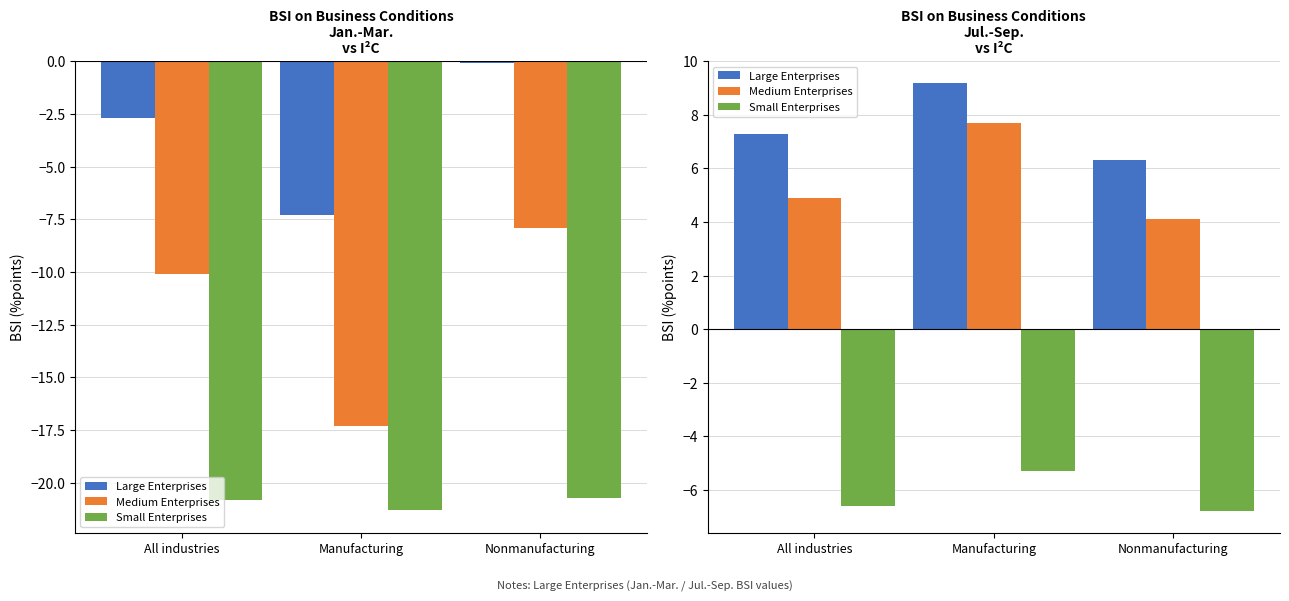

Which series changed the most between Manufacturing and Nonmanufacturing?

Medium Enterprises